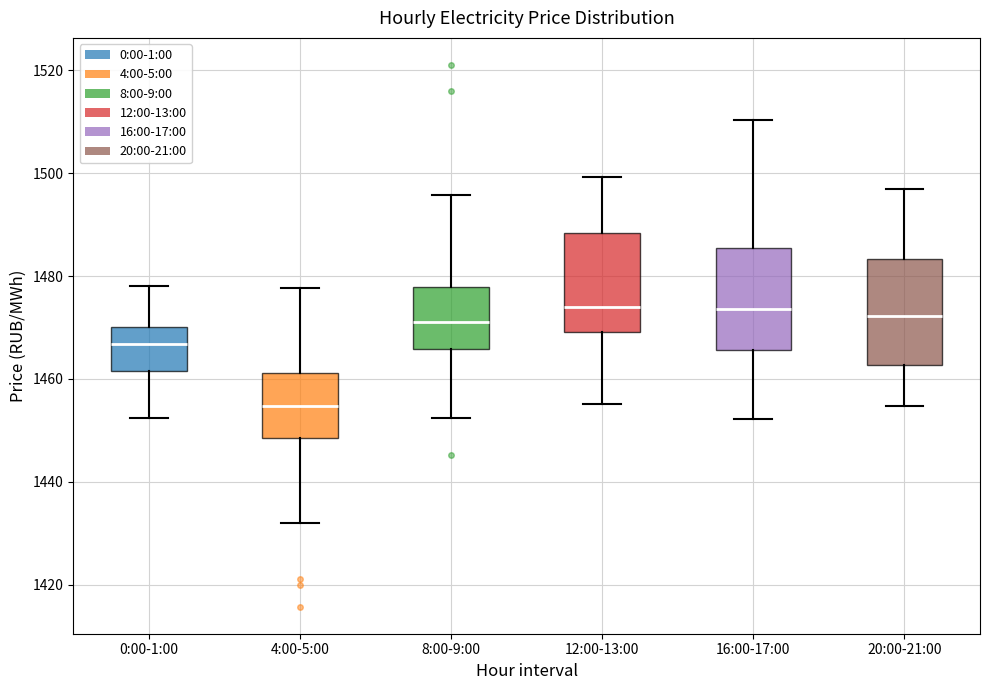

Reading left to right, transcribe this box plot: for each box, give where its median line is, the range the box spans, and where its two whiskers end, as read against the y-axis. The values are not printed on the chart, so give them approximately, as read against the axis.

0:00-1:00: median 1466, box 1462 to 1470, whiskers 1452 to 1478
4:00-5:00: median 1454, box 1448 to 1462, whiskers 1432 to 1478
8:00-9:00: median 1472, box 1466 to 1478, whiskers 1452 to 1496
12:00-13:00: median 1474, box 1470 to 1488, whiskers 1456 to 1500
16:00-17:00: median 1474, box 1466 to 1486, whiskers 1452 to 1510
20:00-21:00: median 1472, box 1462 to 1484, whiskers 1454 to 1498